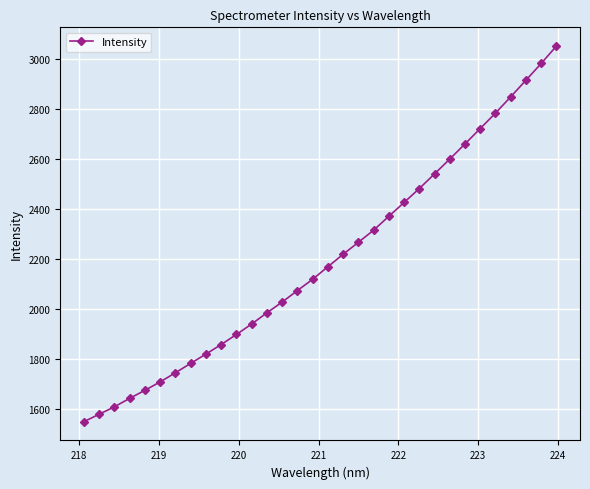

What is the value of the 16th point from the left?

2118.4